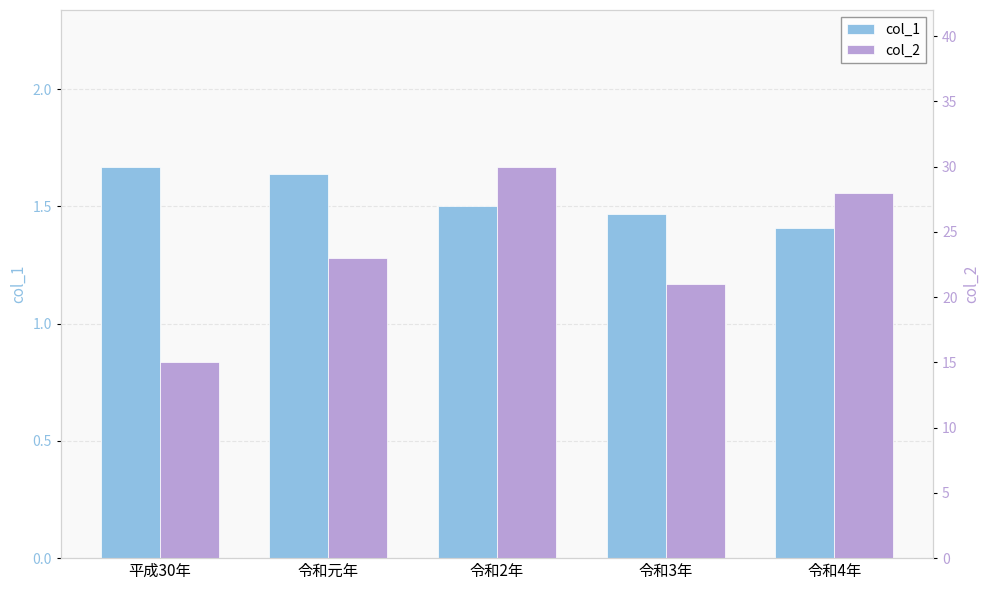

How many values in the col_2 series exceed 23?

2